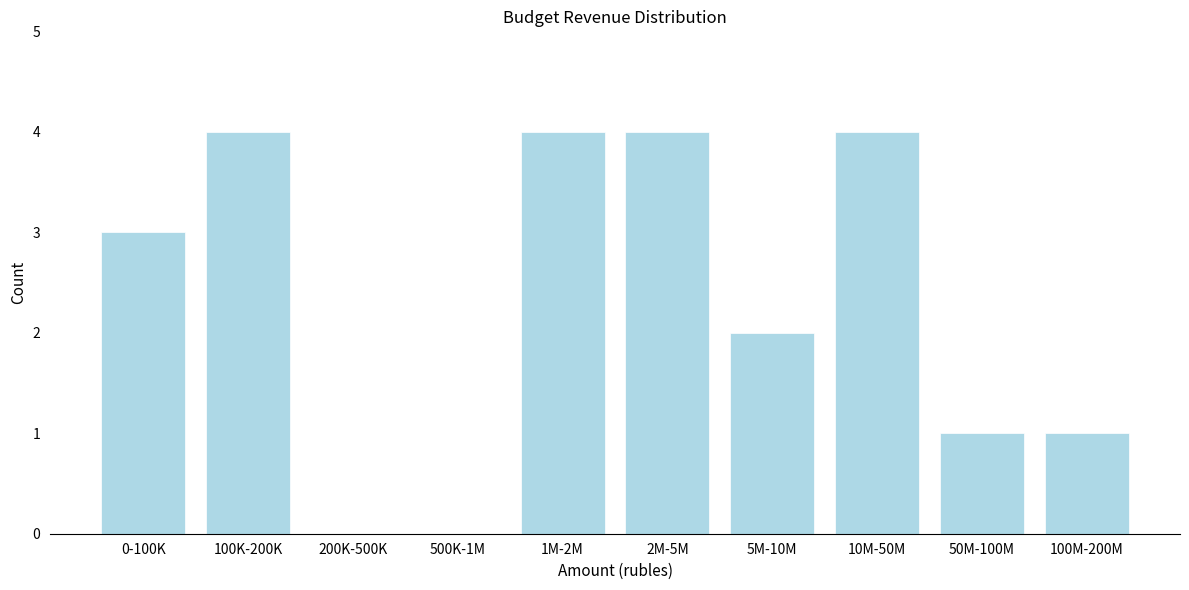

Reading right to left, what are all the values shown in this chart?

100M-200M=1	50M-100M=1	10M-50M=4	5M-10M=2	2M-5M=4	1M-2M=4	500K-1M=0	200K-500K=0	100K-200K=4	0-100K=3